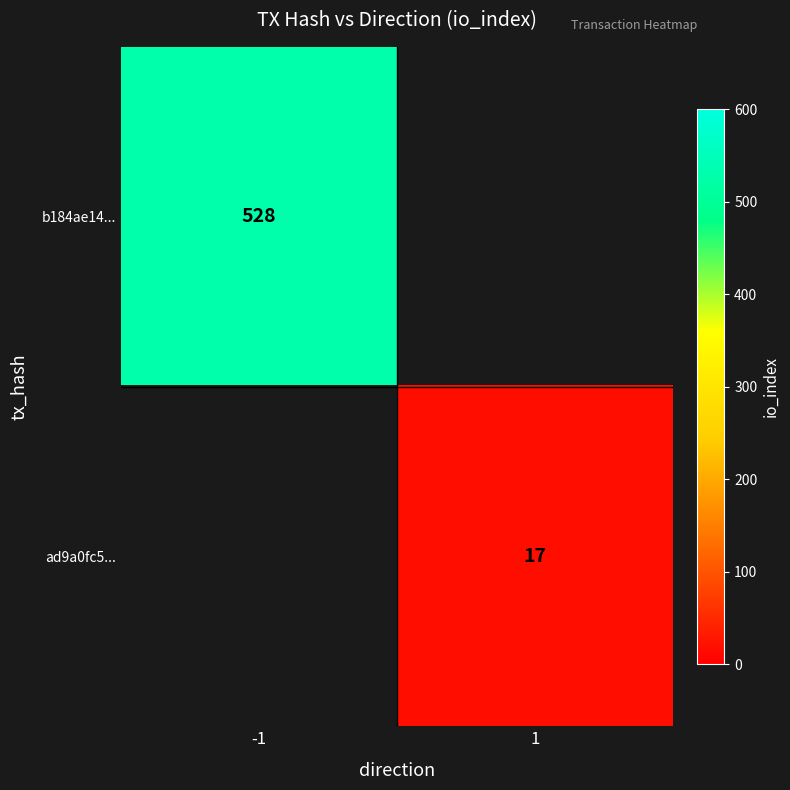

The ad9a0fc5... series shows 17 at 1. True or false?

True